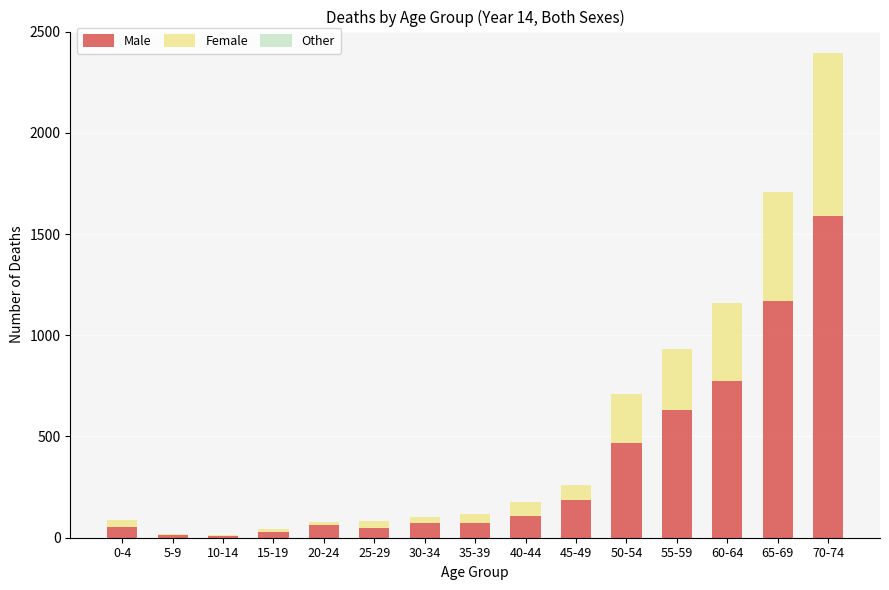

Does the chart contain stacked bars?

Yes